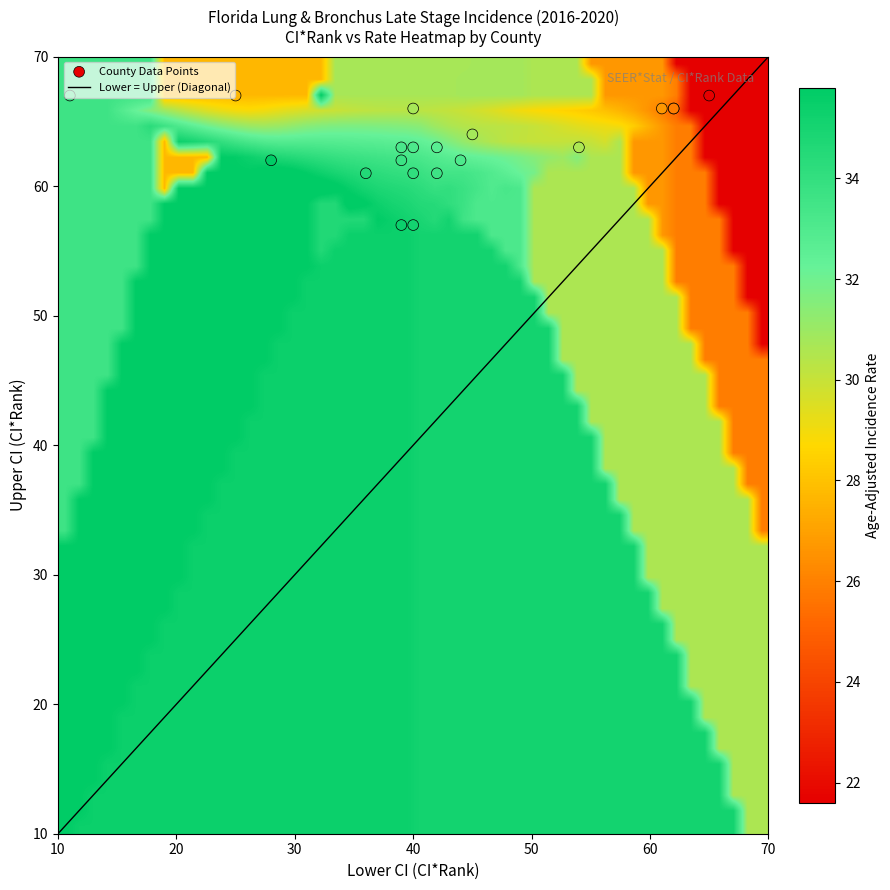

What is the highest value of the Lower = Upper (Diagonal) series?

70.0